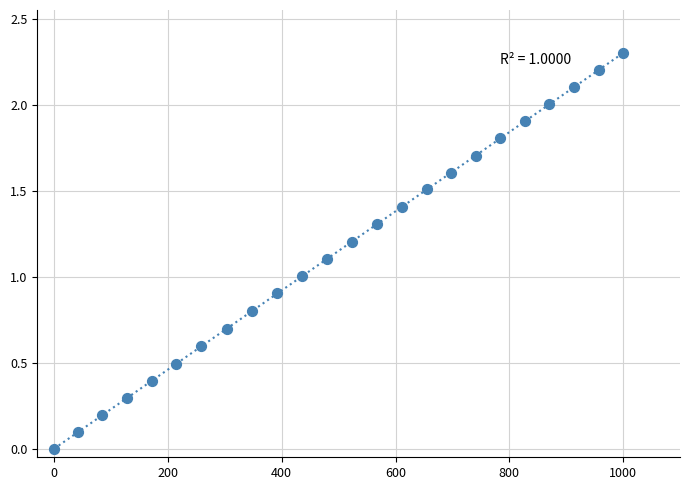

What is the range of X values (max minus min)?

1000.0